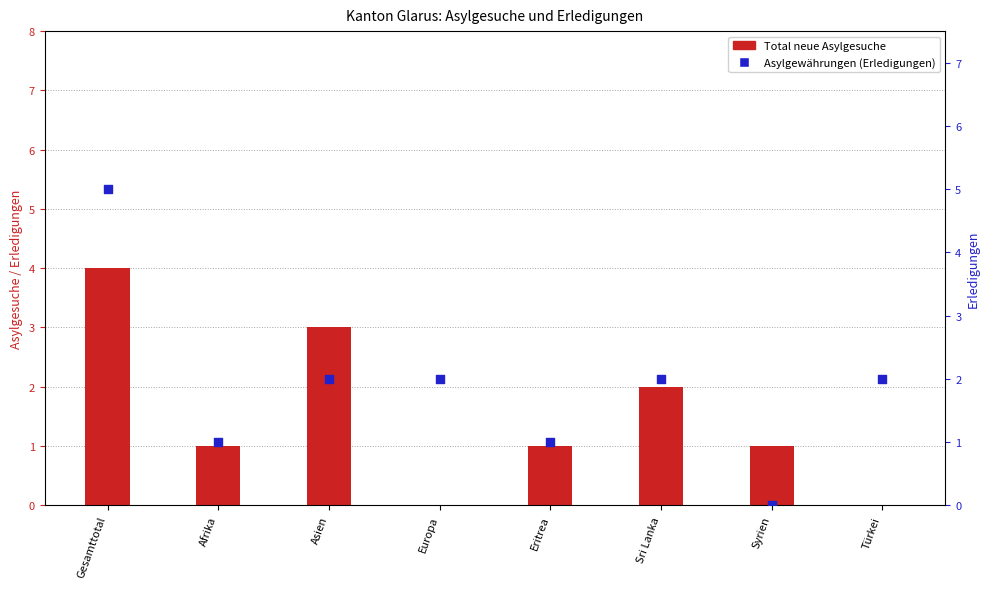

Which series has the largest total across all categories?

Asylgewährungen (Erledigungen)